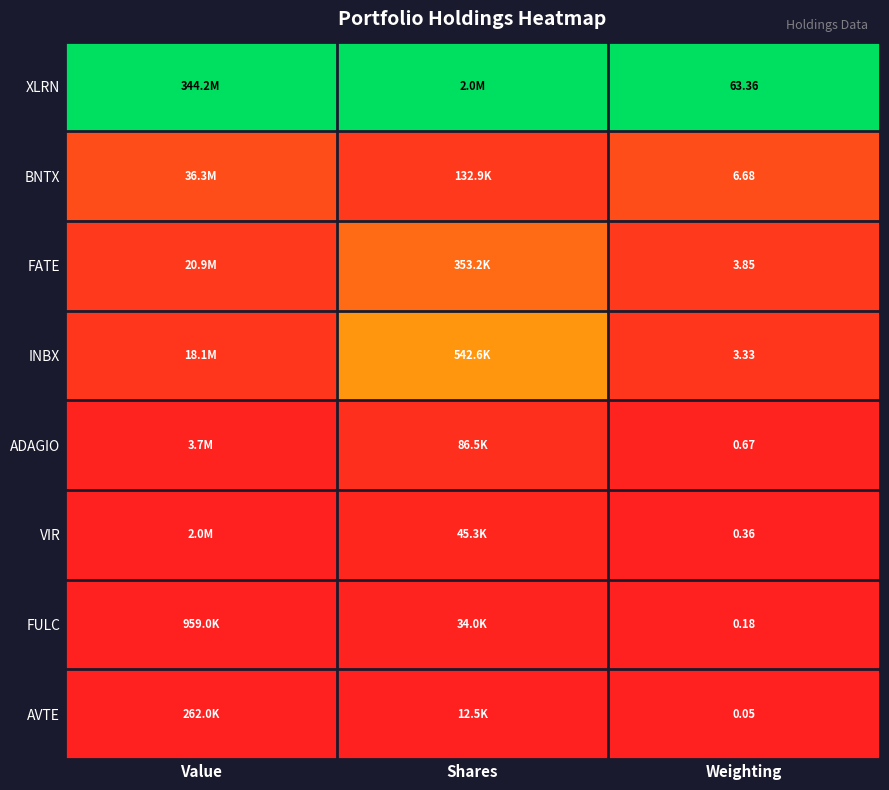

Is the value of FATE at Weighting greater than the value of VIR at Weighting?

Yes